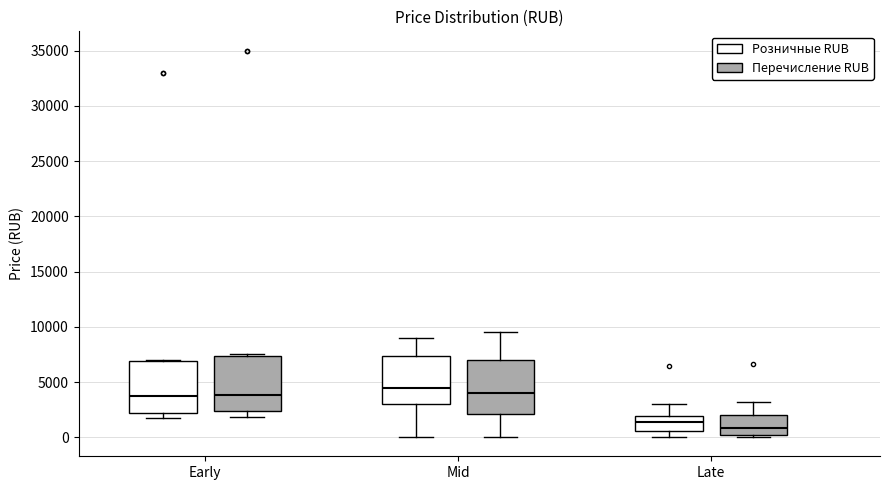

Reading left to right, read every box against the y-axis: the position of its median line, the range the box covers, and the ends of its whiskers. The values are not printed on the chart, so give them approximately, as read against the axis.

Early (Розничные RUB): median 3500, box 2000 to 7000, whiskers 1500 to 7000
Early (Перечисление RUB): median 4000, box 2500 to 7500, whiskers 2000 to 7500 (just above the box's upper edge)
Mid (Розничные RUB): median 4500, box 3000 to 7500, whiskers 0 to 9000
Mid (Перечисление RUB): median 4000, box 2000 to 7000, whiskers 0 to 9500
Late (Розничные RUB): median 1500, box 500 to 2000, whiskers 0 to 3000
Late (Перечисление RUB): median 1000, box 0 to 2000, whiskers 0 (just below the box's lower edge) to 3000